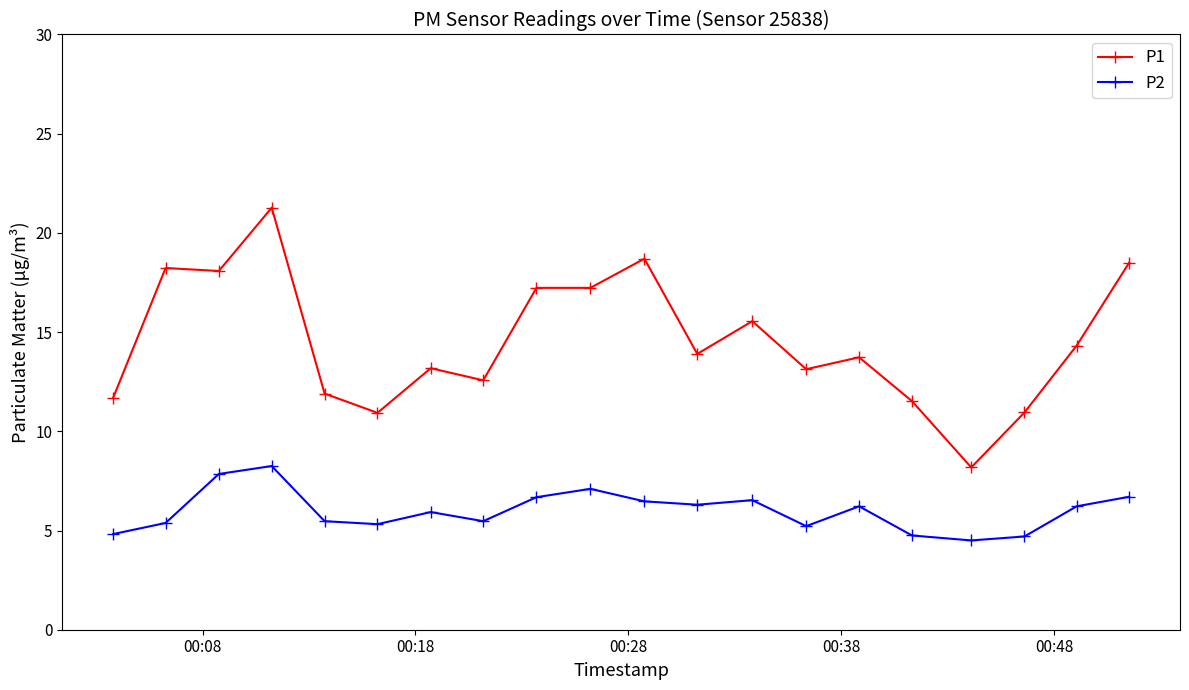

In P2, how many points are lower than both neighbors (excluding endpoints)?

5